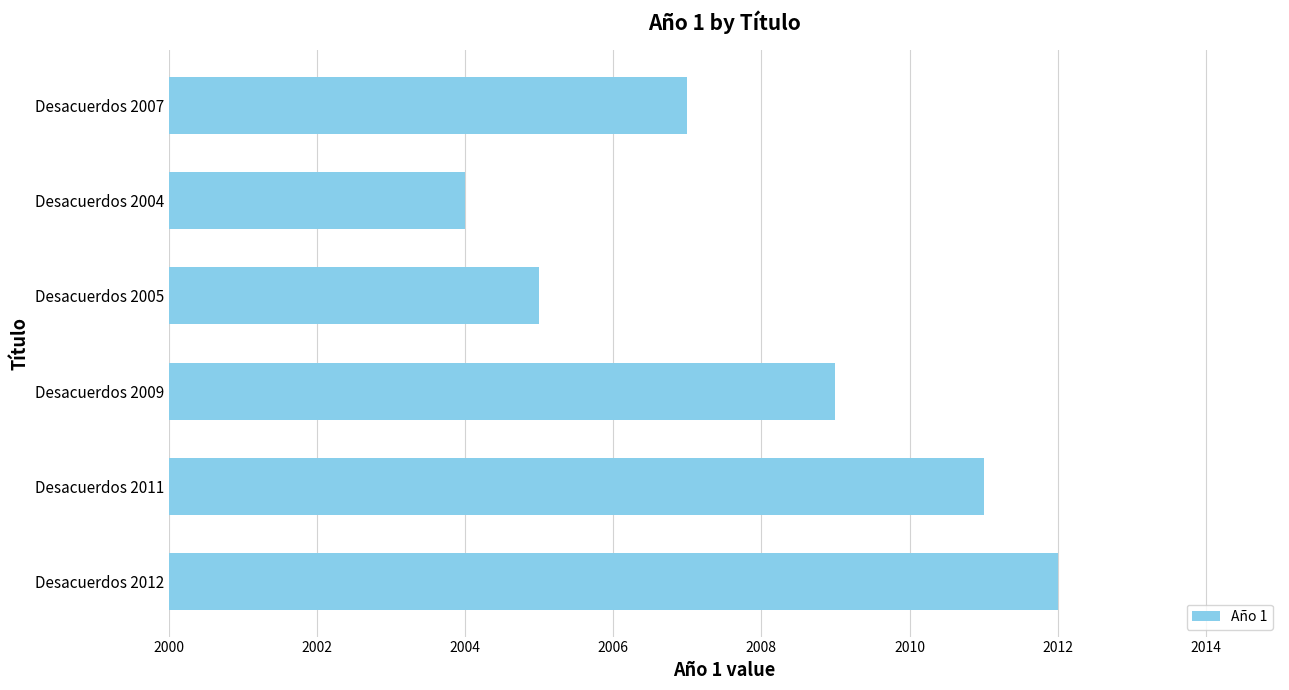

The chart shows a value of 3462 at Desacuerdos 2004. True or false?

False